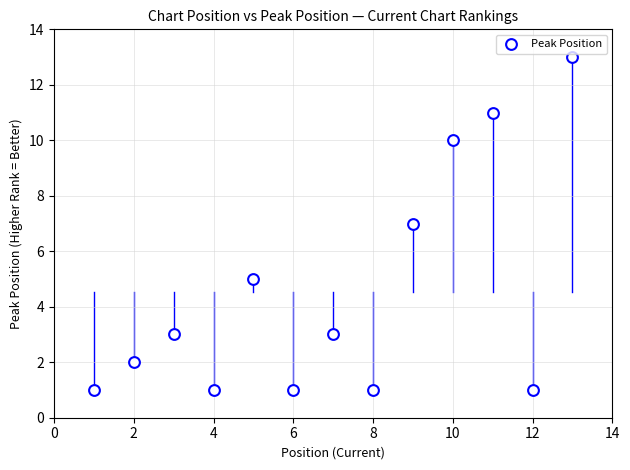

What is the range of Y values (max minus min)?

12